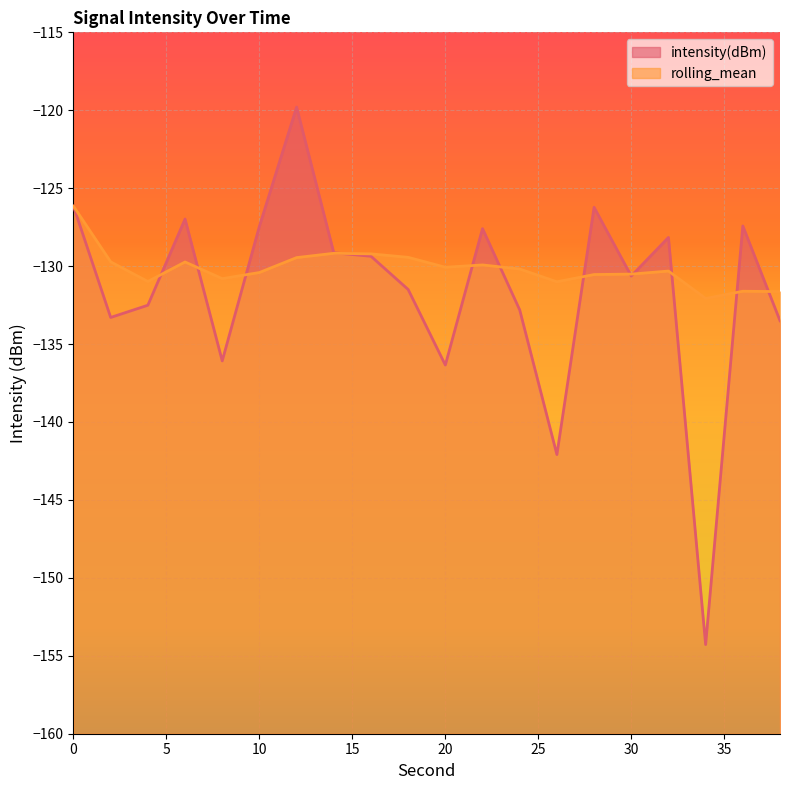

List the series in order of their peak value, lowest first.

rolling_mean, intensity(dBm)